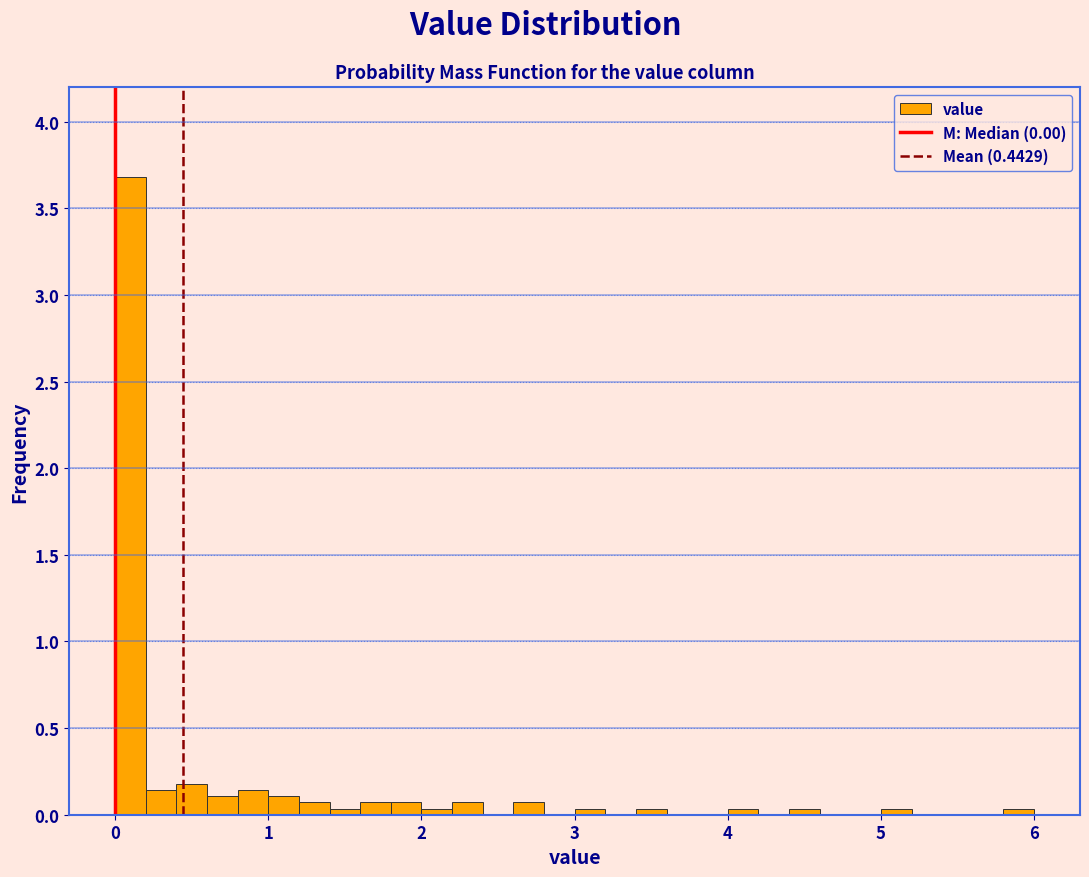

Around what value on the x-axis is the tallest bar? Give the approximate position of its centre, as read against the axis.

0.1